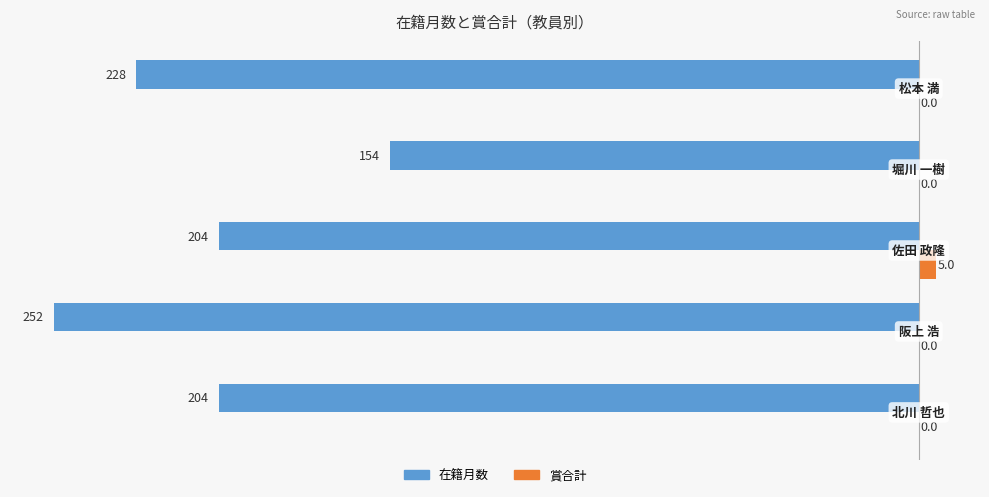

Which series has the largest total across all categories?

賞合計